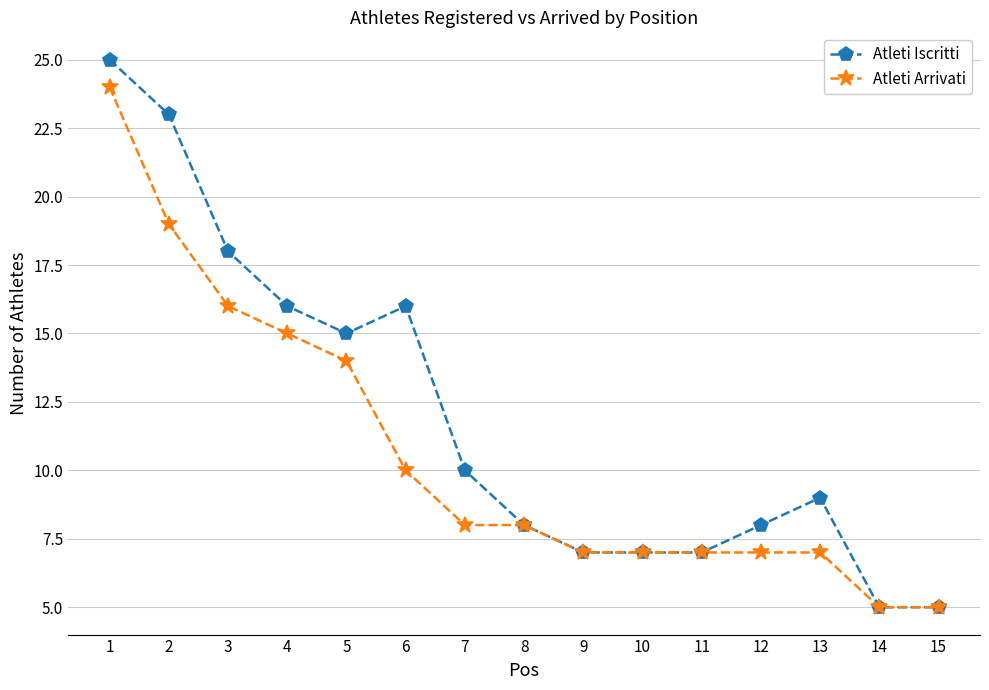

The Atleti Iscritti series shows 16 at 6. True or false?

True